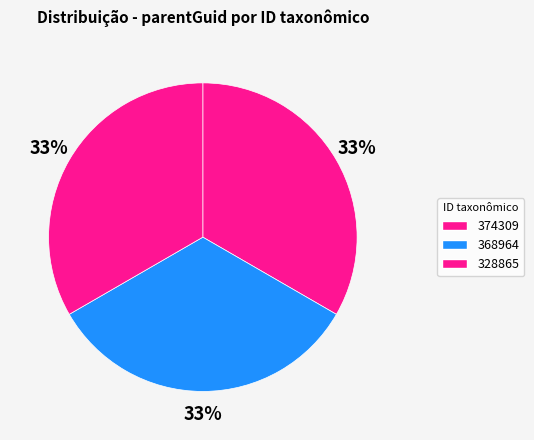

To the nearest percent, what percentage of the pie is 328865?

33%